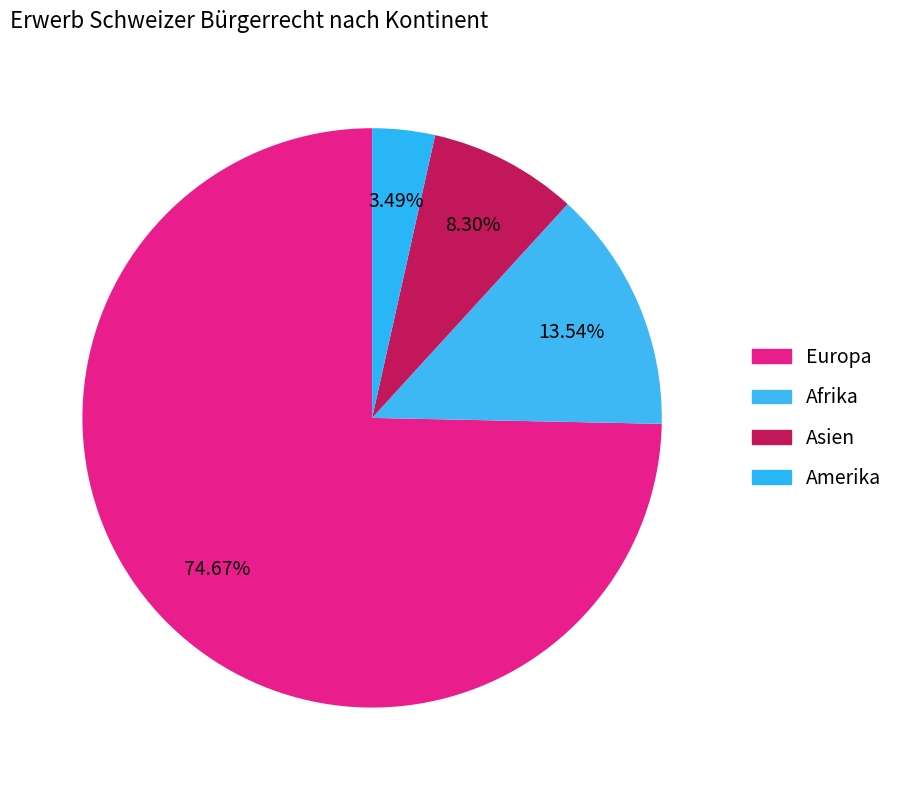

What percentage is the Afrika slice, to the nearest percent?

14%